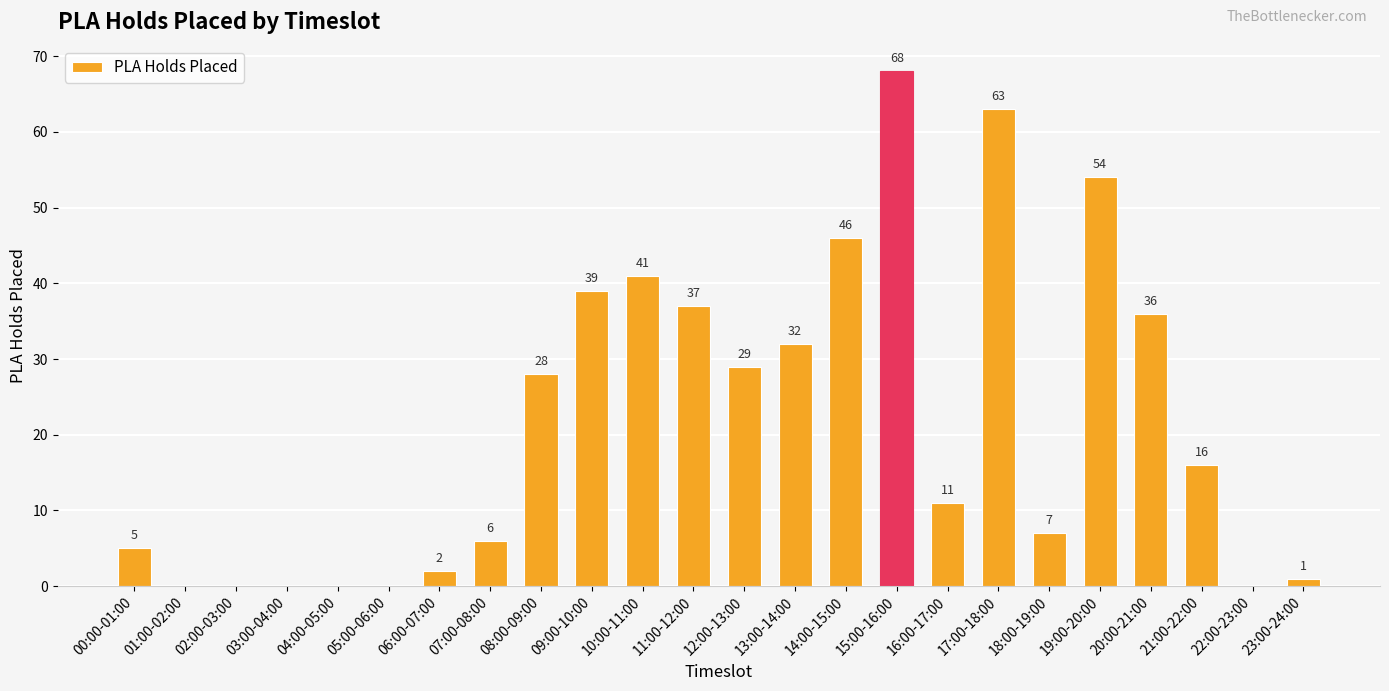

How many positive values are there?

18